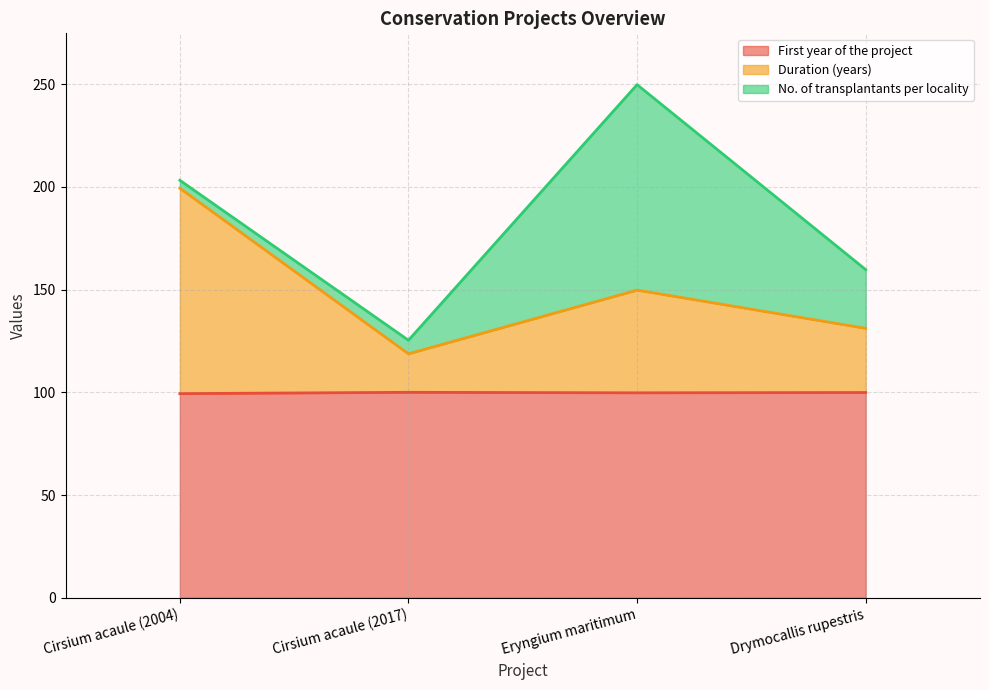

True or false: First year of the project and Duration (years) intersect in this chart.

False